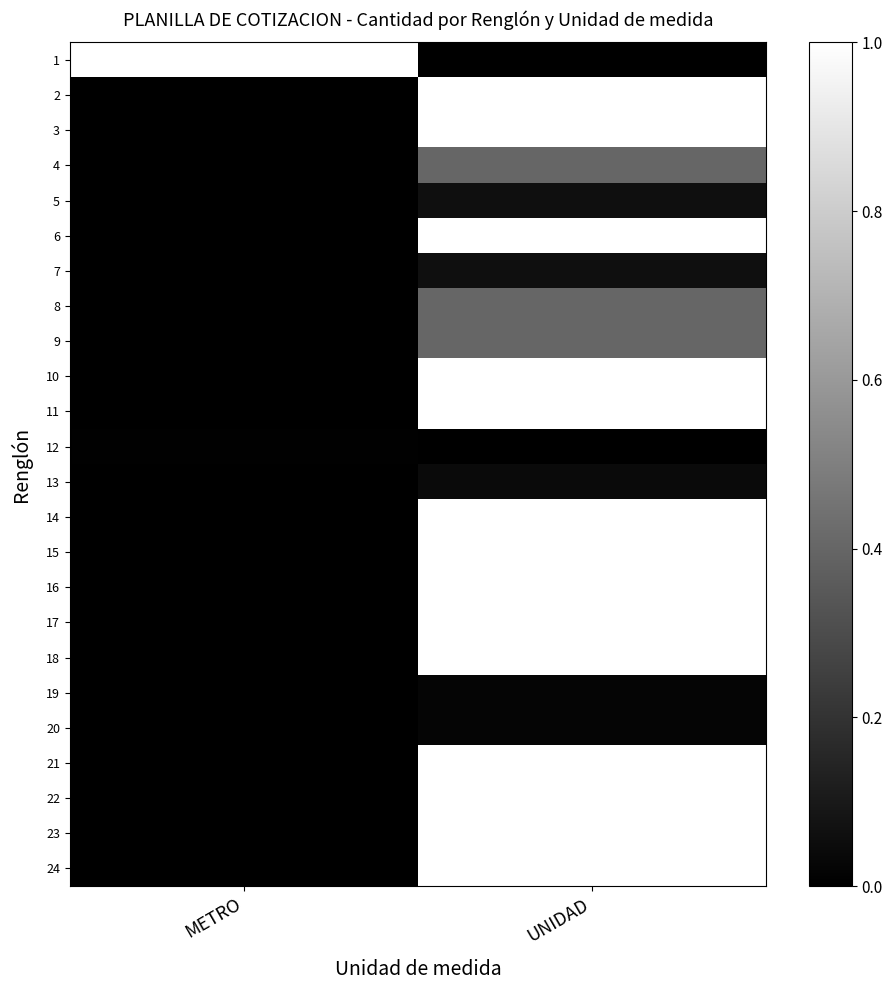

What is the total value across all series at UNIDAD?

15.4